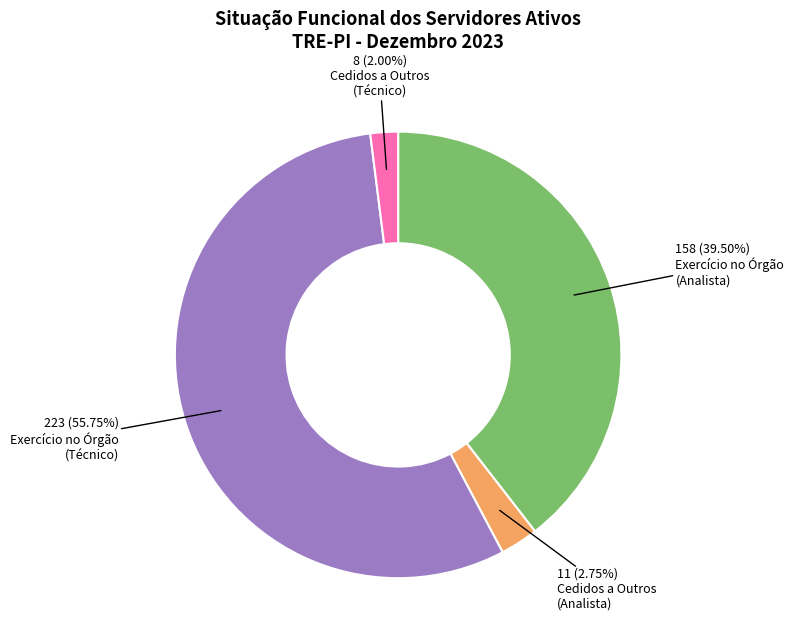

Is there a majority slice in this chart?

Yes